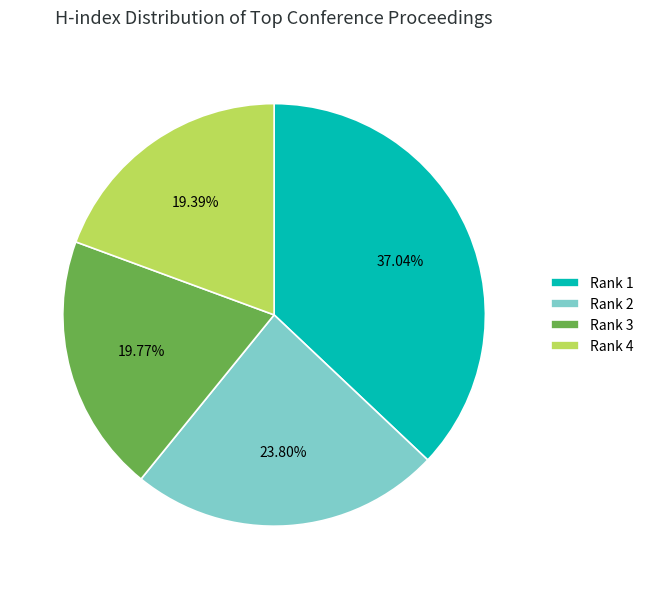

Combined, do Rank 4 and Rank 3 account for over 50%?

No